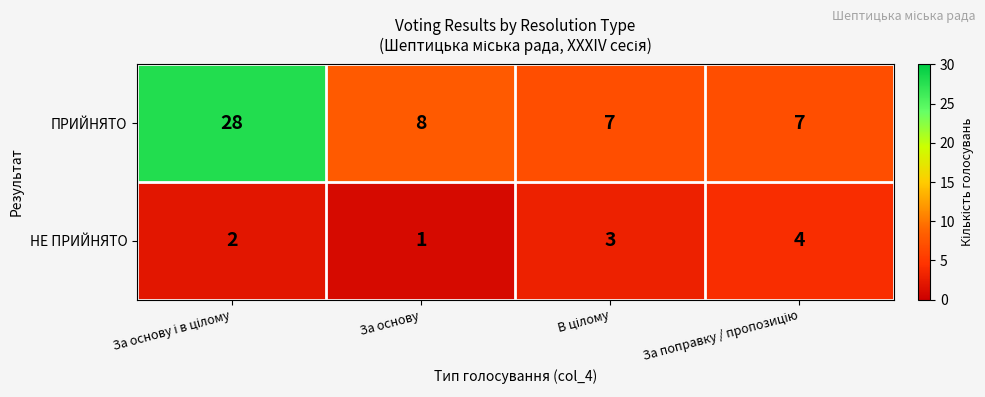

Rank the series by their average value, from lowest to highest.

НЕ ПРИЙНЯТО, ПРИЙНЯТО